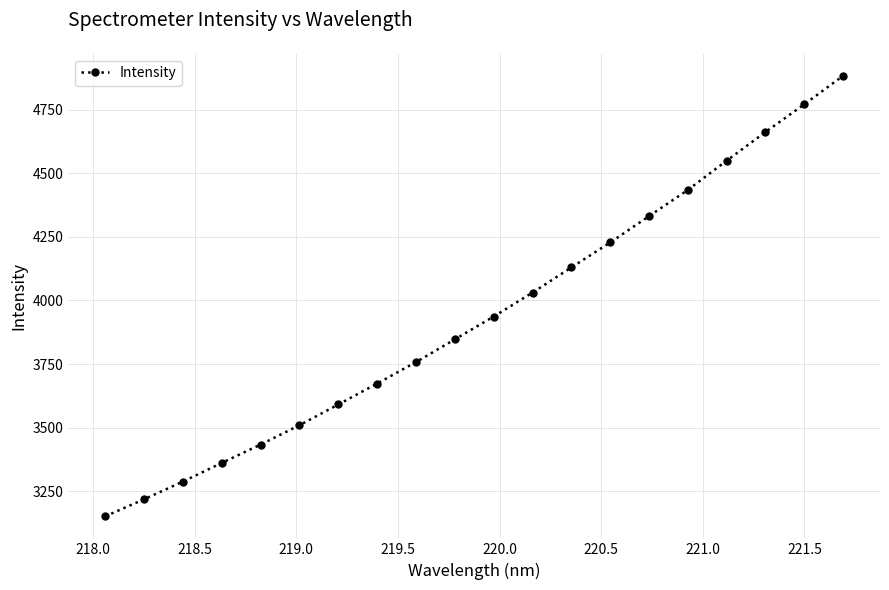

True or false: the data has more than 1 interior local peaks.

False